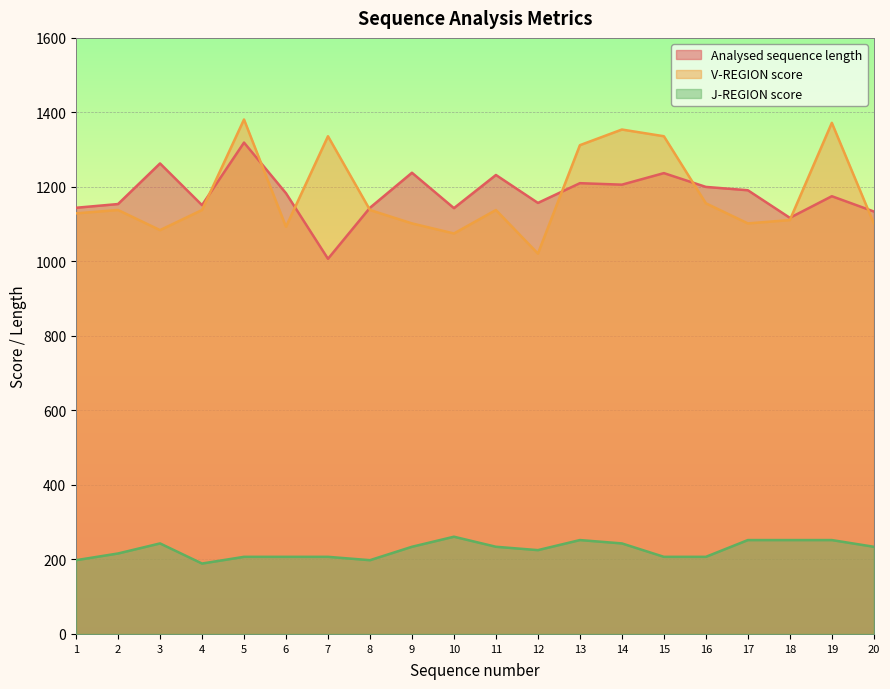

Which series has the widest spread of values?

V-REGION score